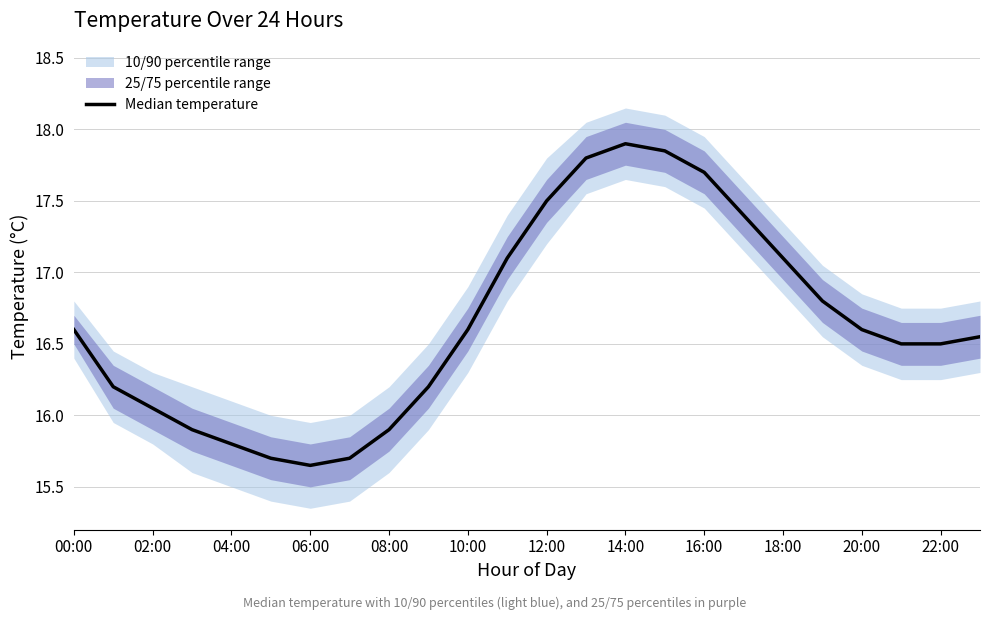

How many interior local valleys (lower than both neighbors) does the data have?

1